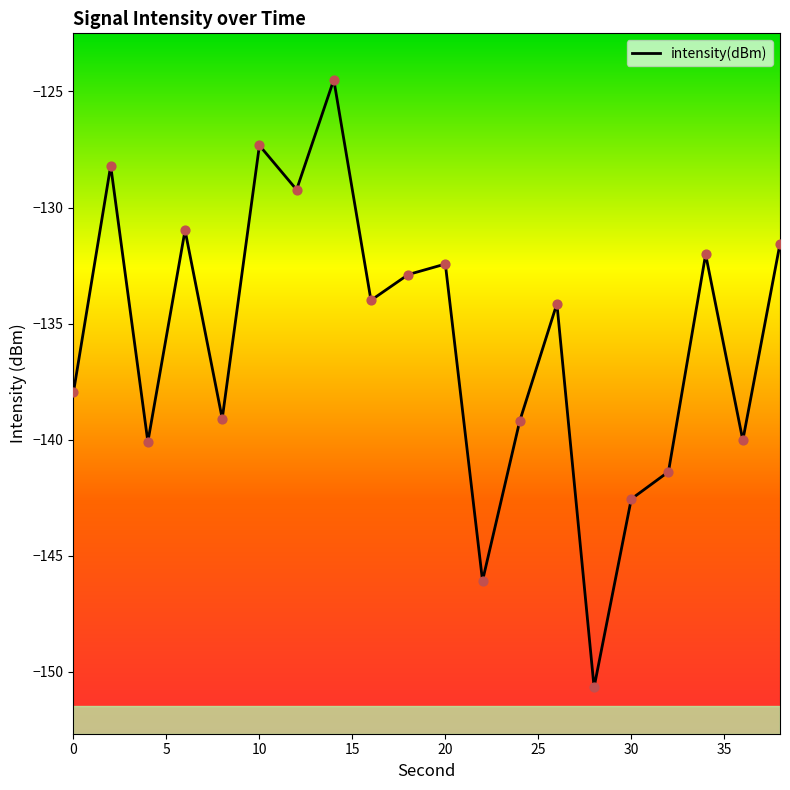

What is the minimum value shown in the chart?

-150.7